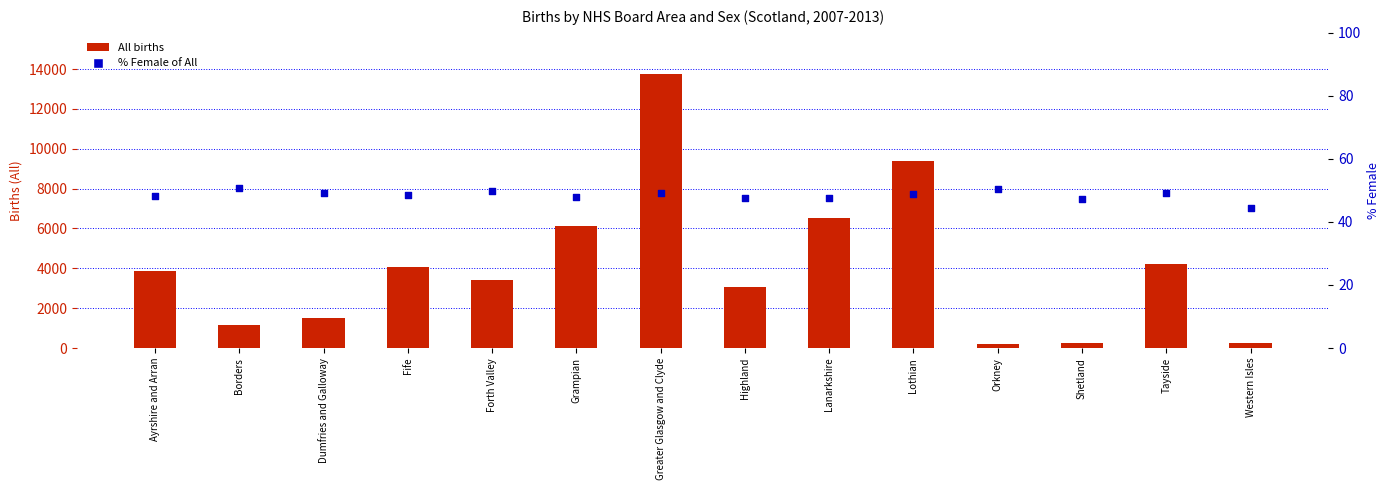

Which series has the largest total across all categories?

All births